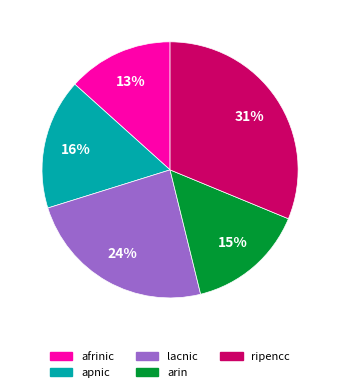

Does lacnic represent more than half of the total?

No